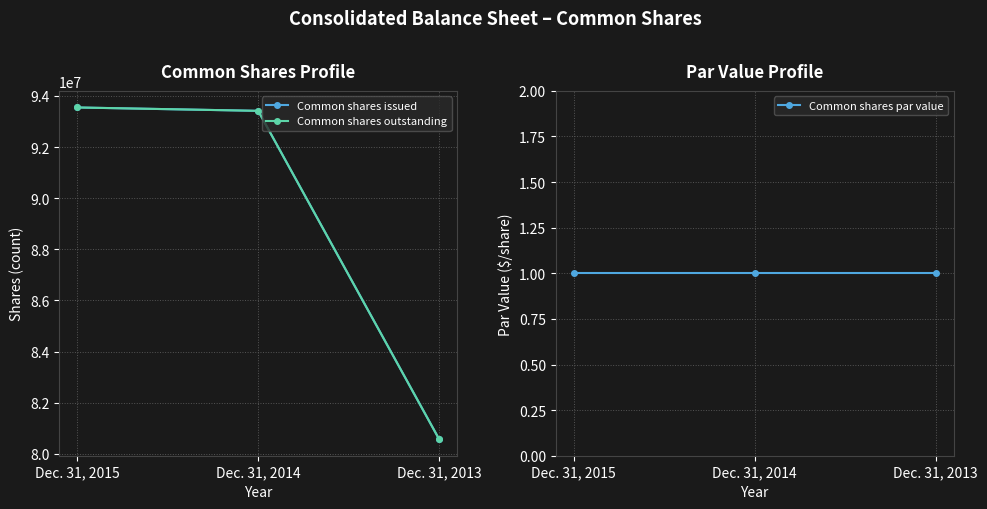

What is the difference between the maximum and second lowest values in the Common shares outstanding series?

131991